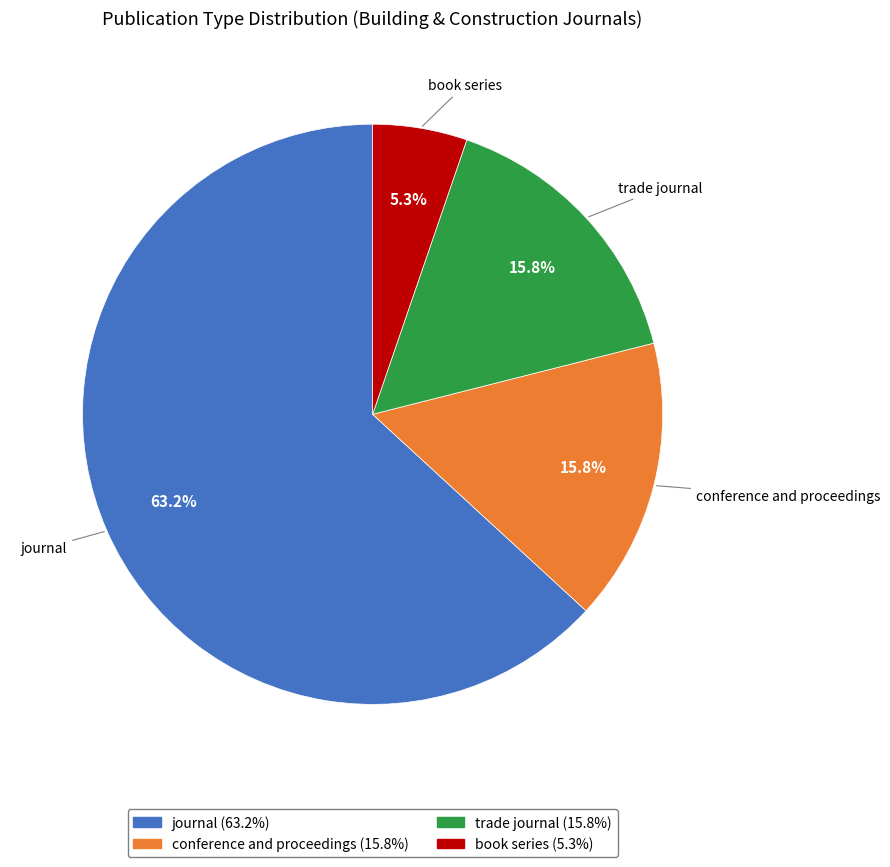

Does any single category account for the majority?

Yes